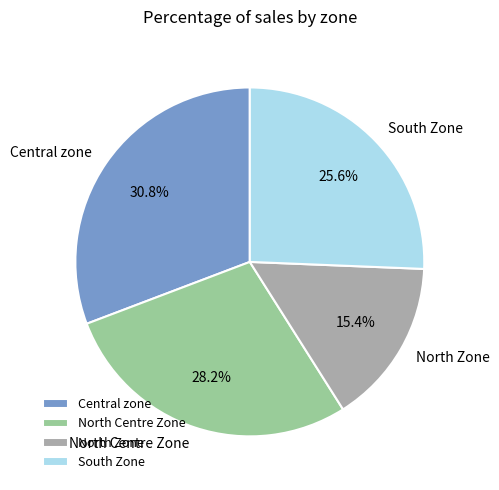

Which has a higher value, South Zone or Central zone?

Central zone